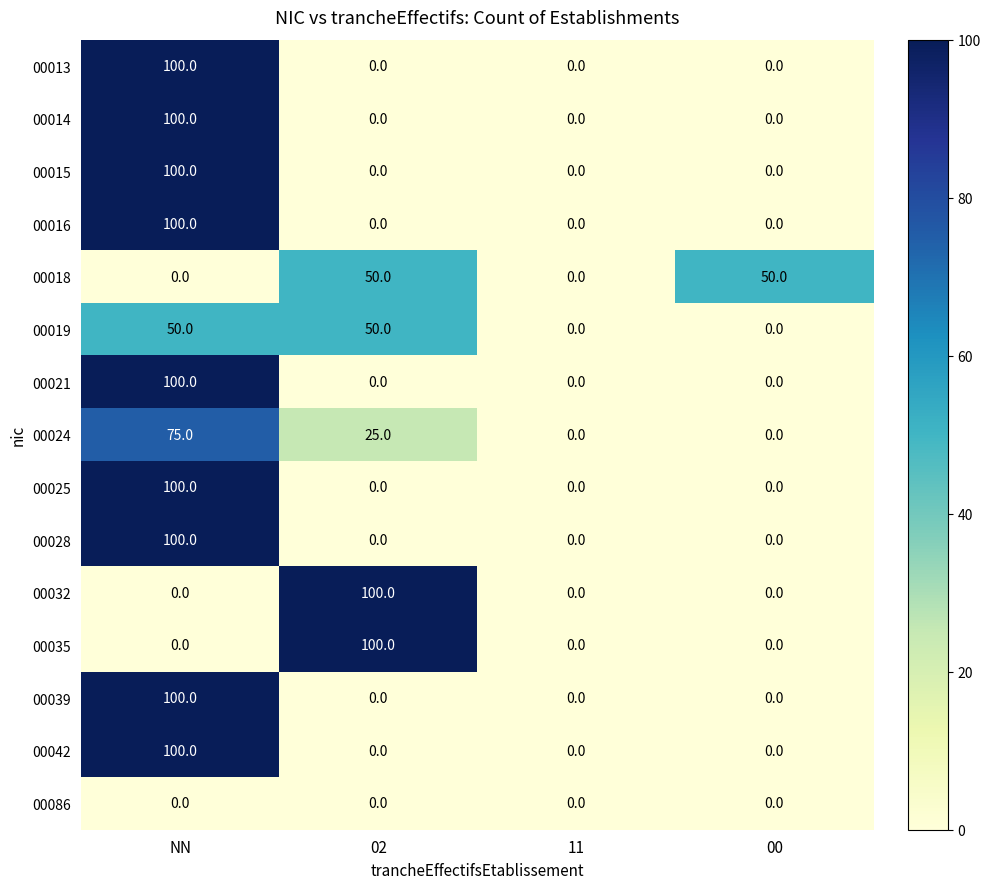

Count the number of categories in the chart.

4